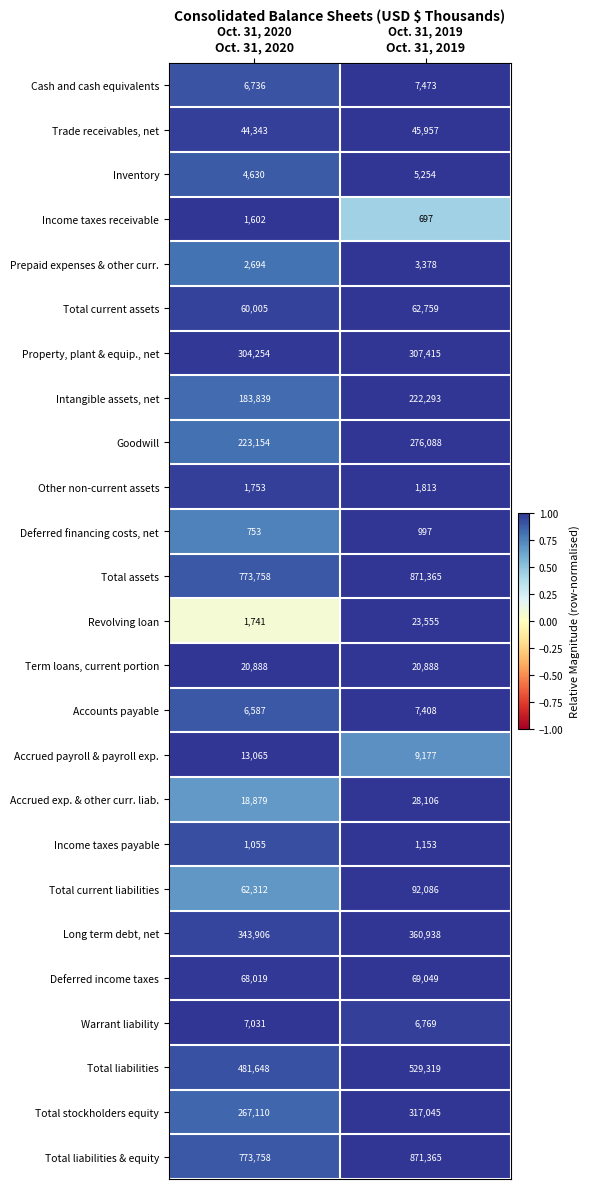

What is the difference between the maximum and minimum values in the Goodwill series?

52934